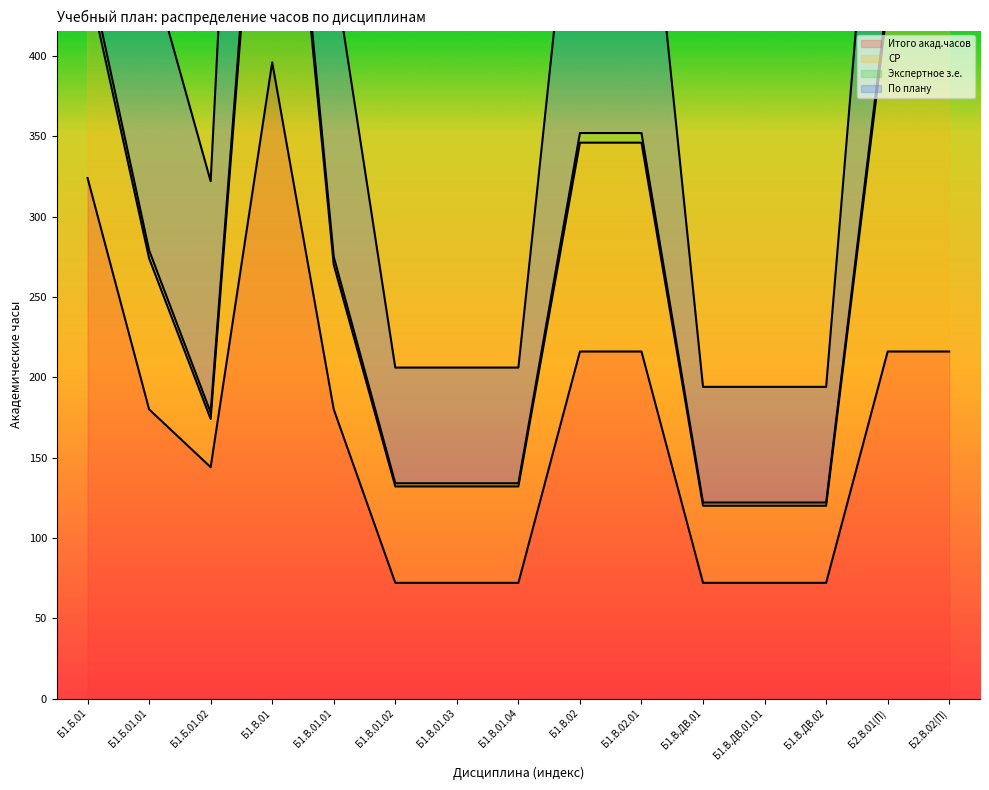

What is the highest value of the Итого акад.часов series?

396